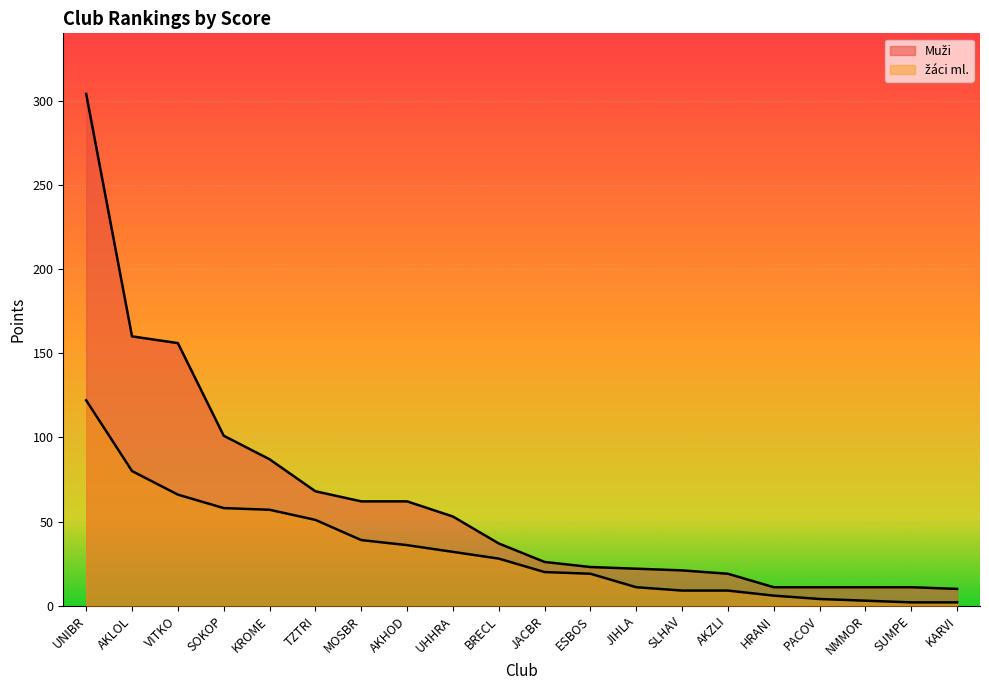

What is the lowest value of the Muži series?

10